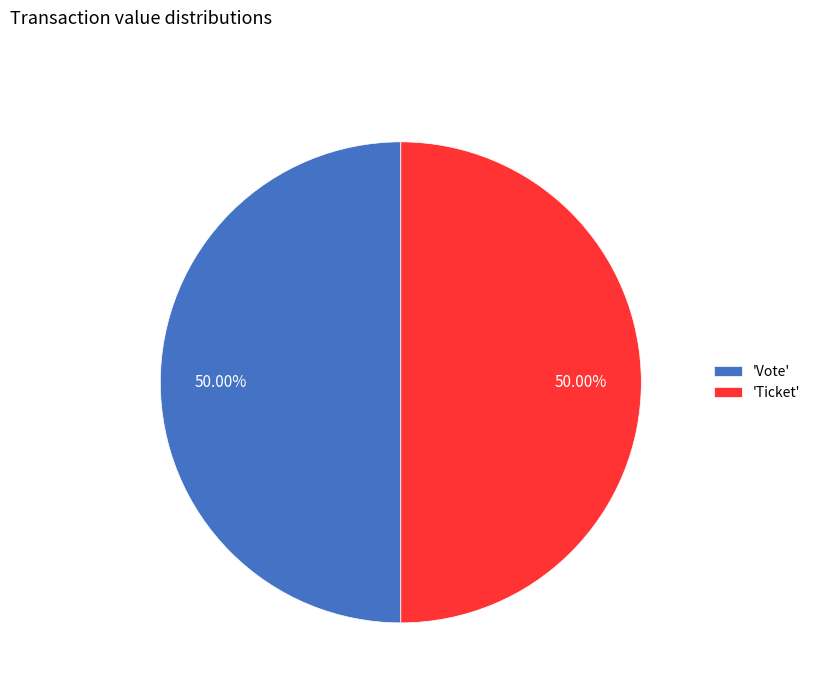

Count the number of slices in the pie.

2